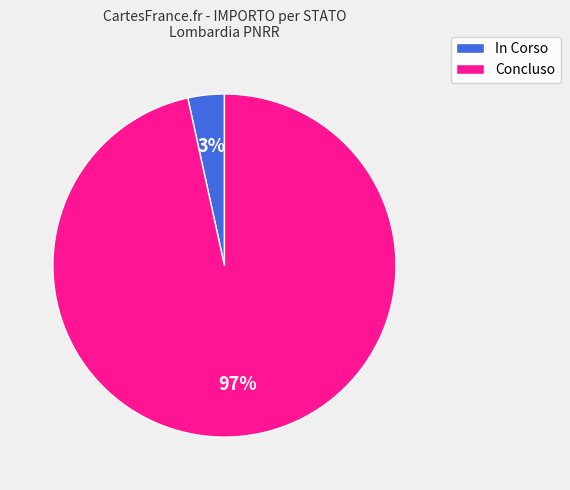

To the nearest percent, what percentage of the pie is Concluso?

97%